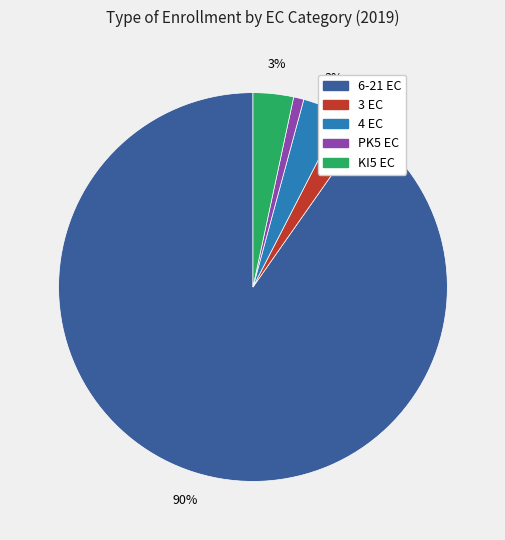

Is the sum of KI5 EC and PK5 EC greater than half?

No